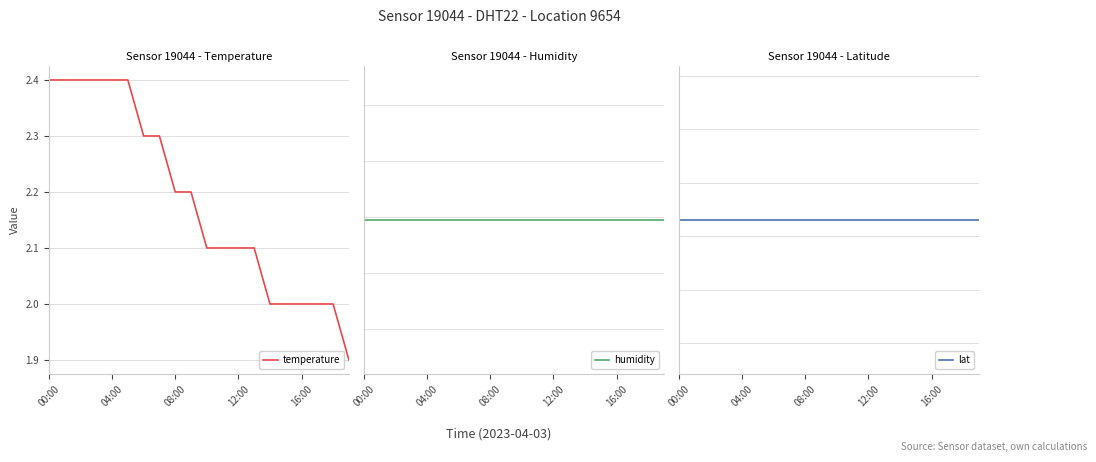

True or false: humidity and temperature intersect in this chart.

False